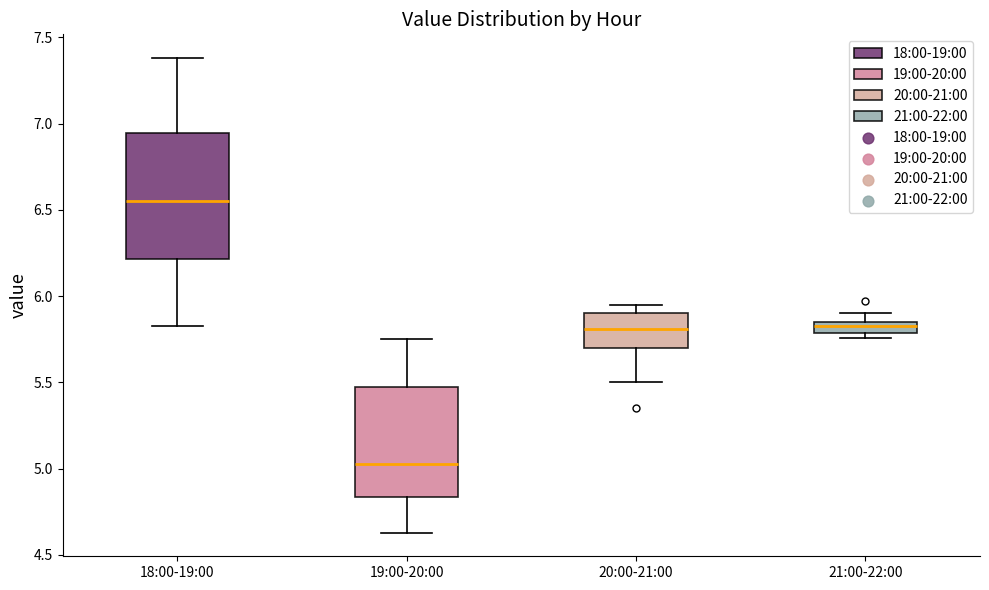

Which box's median line is the lowest?

19:00-20:00